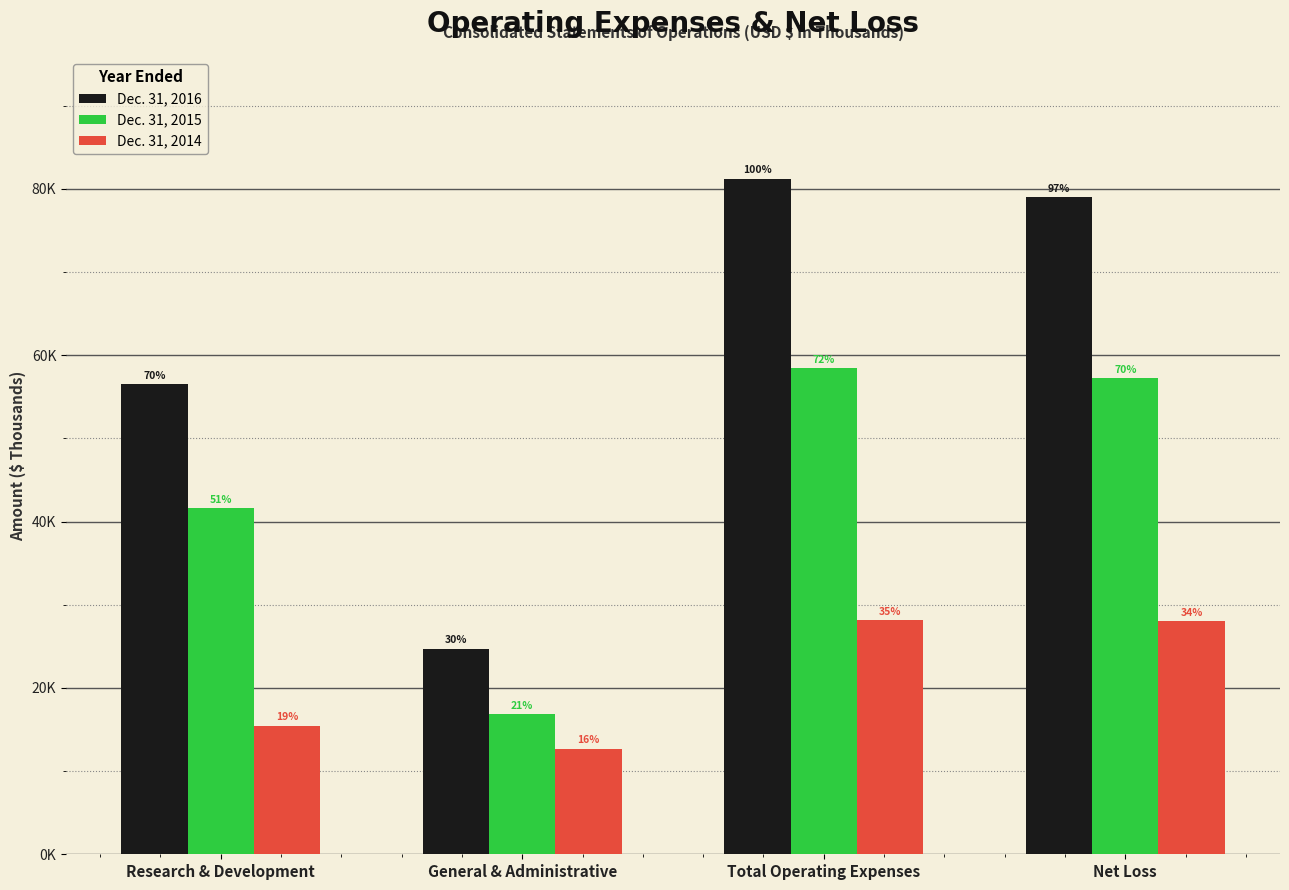

What position from the left is Research & Development?

1